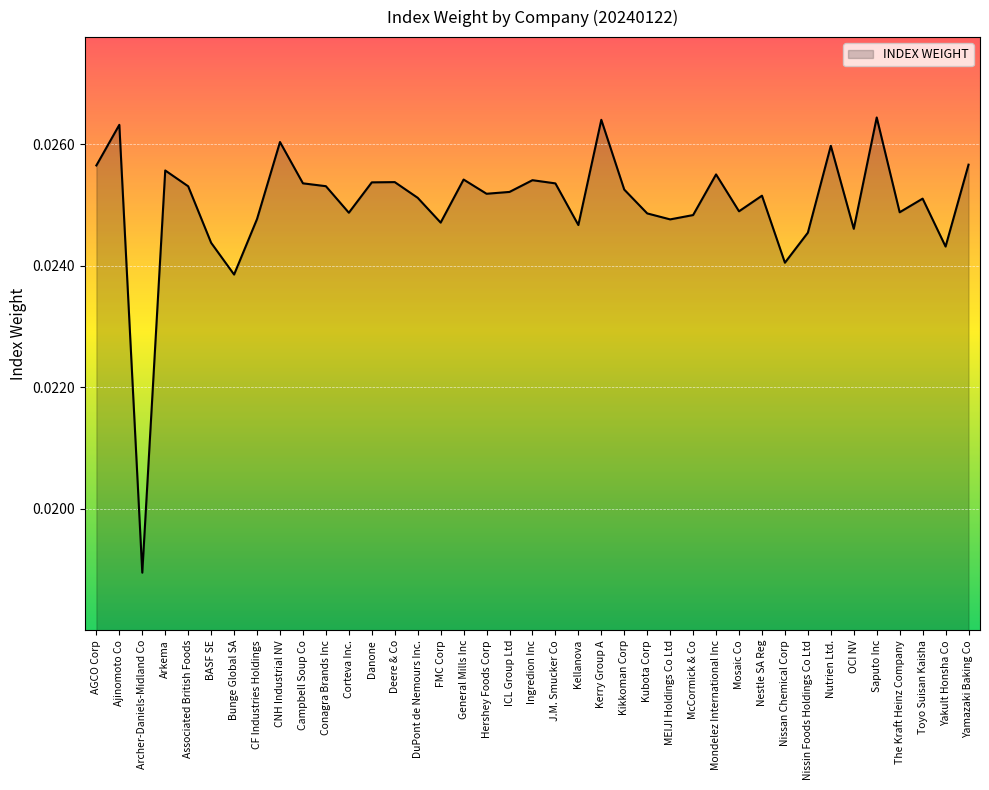

What position from the right is Saputo Inc?

5